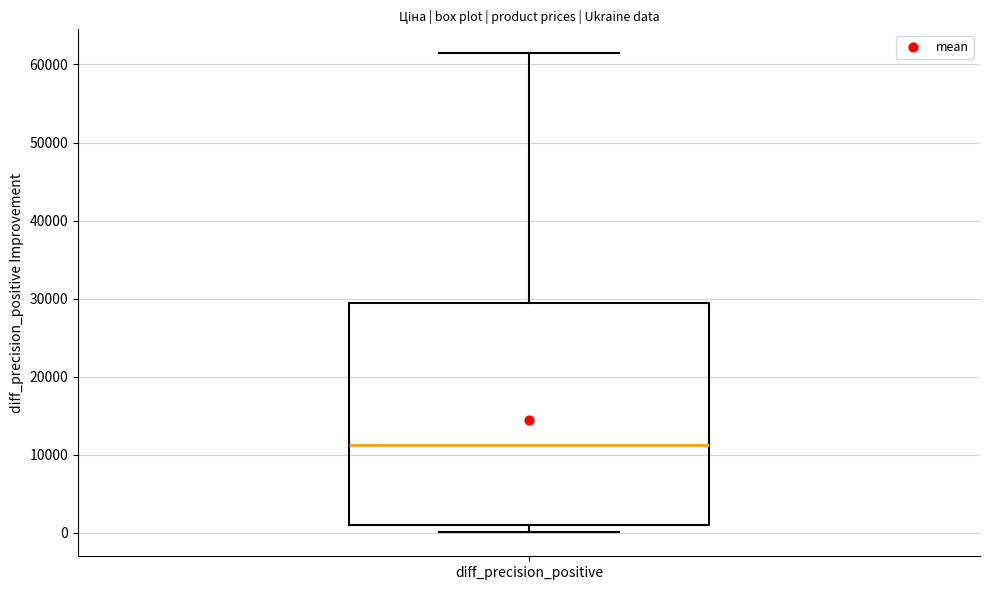

Read this box plot against the y-axis: the position of the median line, the range covered by the box, and the ends of both whiskers. The values are not printed on the chart, so give them approximately, as read against the axis.

median 11000, box 1000 to 29000, whiskers 0 to 61000